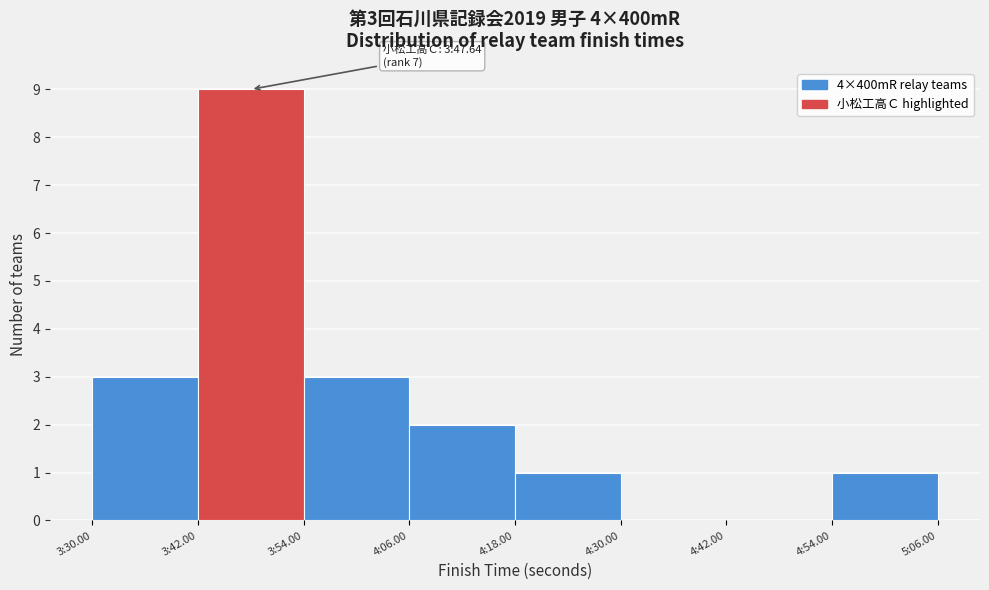

Reading right to left, list all the values displayed in this chart.

4:54.00=1	4:42.00=0	4:30.00=0	4:18.00=1	4:06.00=2	3:54.00=3	3:42.00=9	3:30.00=3